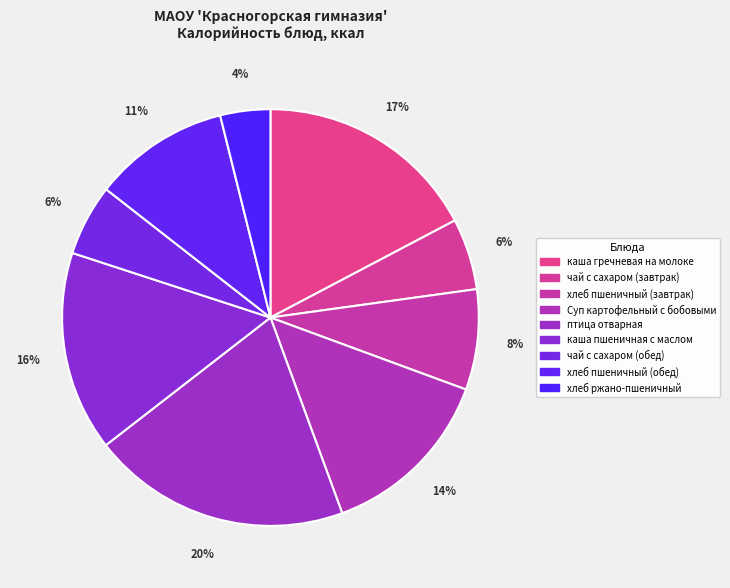

To the nearest percent, what is the difference between the largest and smallest slice percentages?

16%